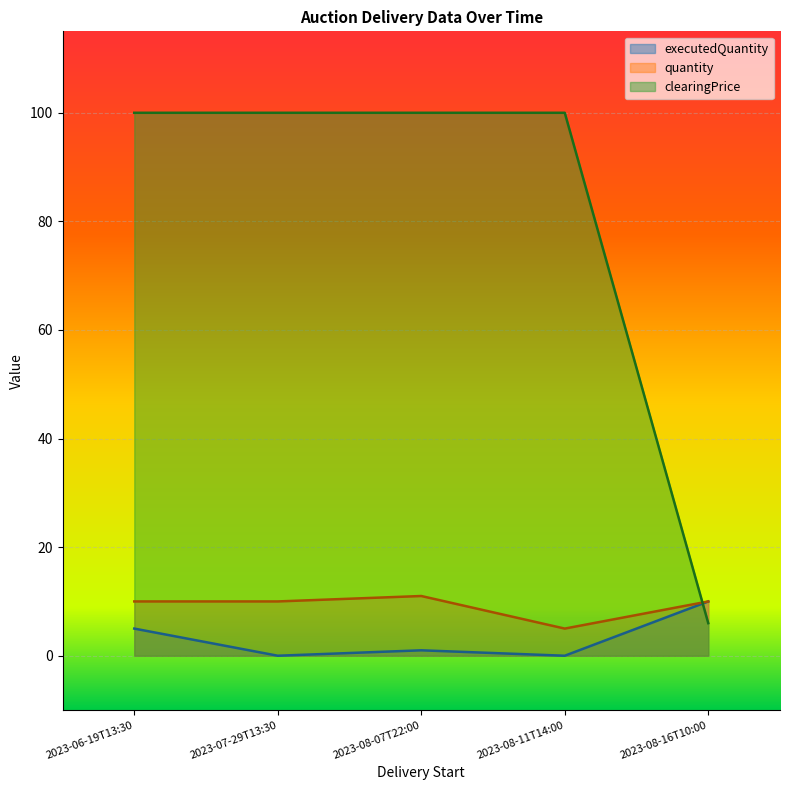

What is the label of the 4th point from the right?

2023-07-29T13:30